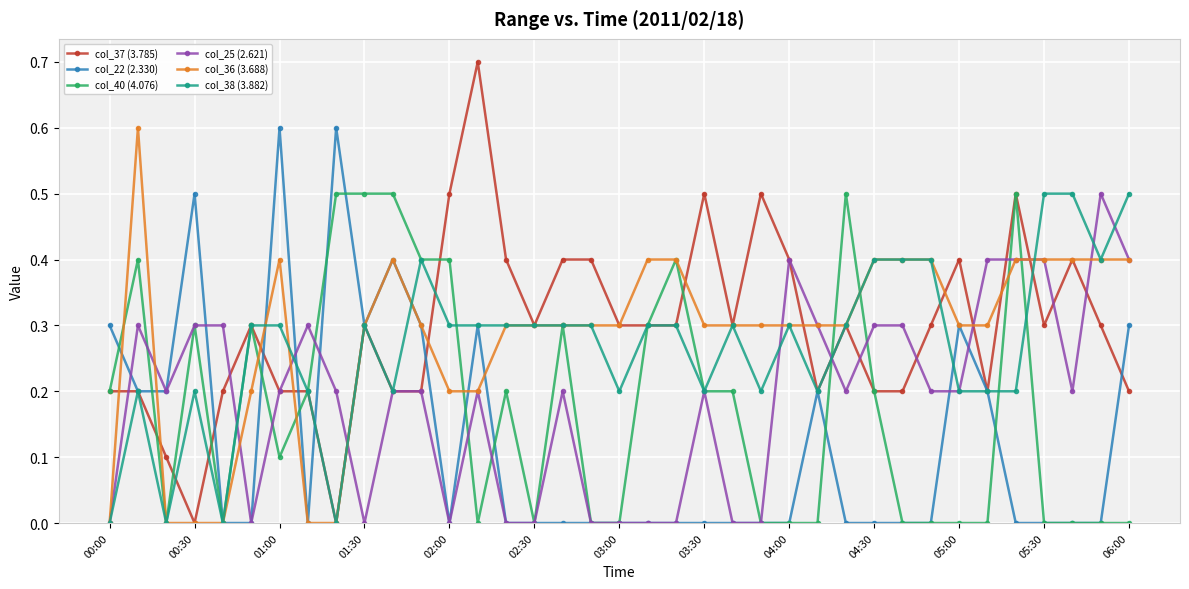

What is the greatest value displayed?

0.7